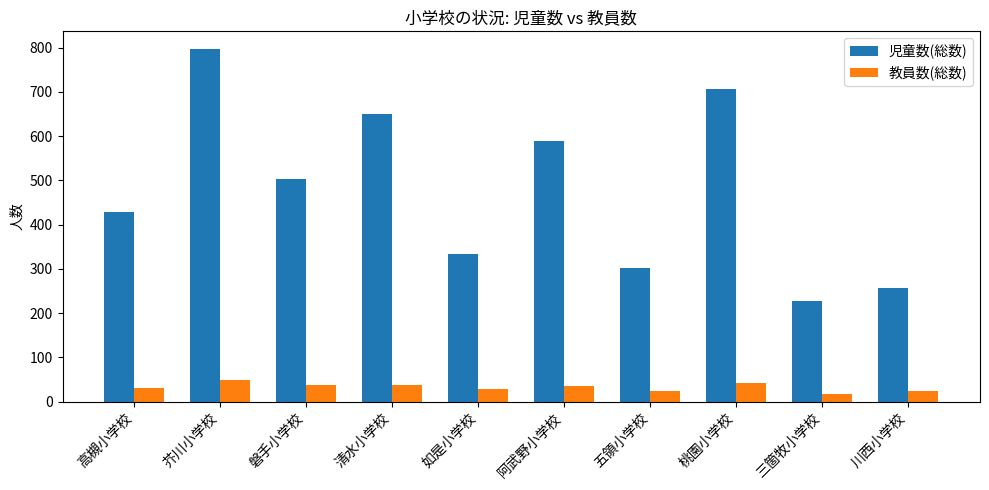

What is the sum of all 教員数(総数) values?

325